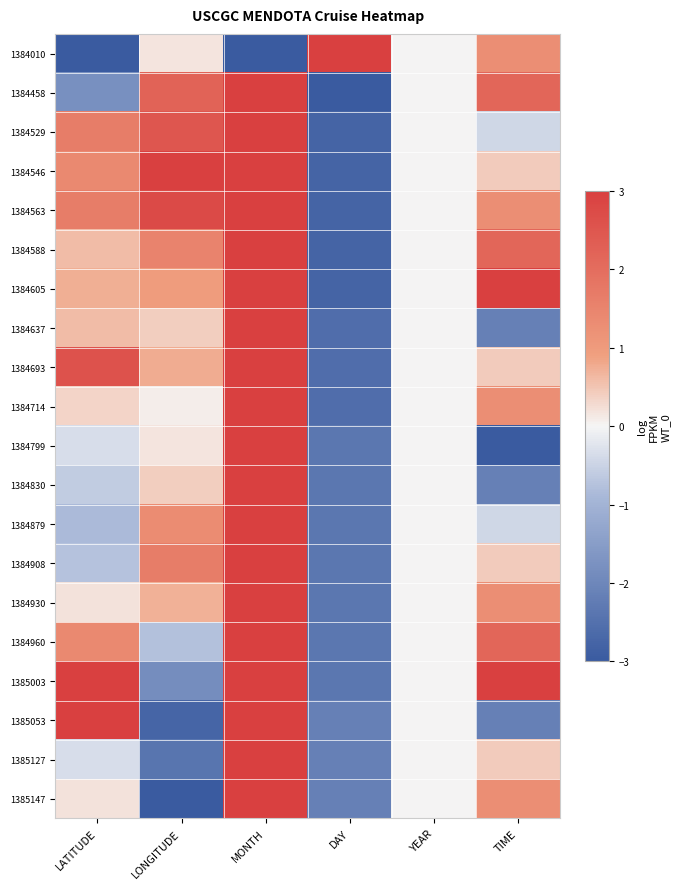

Reading left to right, extract all data points from this chart.

1384010: LATITUDE=-3.0	LONGITUDE=0.2	MONTH=-3.0	DAY=3.0	YEAR=0.0	TIME=1.3
1384458: LATITUDE=-1.8	LONGITUDE=2.2	MONTH=3.0	DAY=-3.0	YEAR=0.0	TIME=2.1
1384529: LATITUDE=1.7	LONGITUDE=2.5	MONTH=3.0	DAY=-2.8	YEAR=0.0	TIME=-0.4
1384546: LATITUDE=1.4	LONGITUDE=3.0	MONTH=3.0	DAY=-2.8	YEAR=0.0	TIME=0.4
1384563: LATITUDE=1.7	LONGITUDE=2.8	MONTH=3.0	DAY=-2.8	YEAR=0.0	TIME=1.3
1384588: LATITUDE=0.6	LONGITUDE=1.5	MONTH=3.0	DAY=-2.8	YEAR=0.0	TIME=2.1
1384605: LATITUDE=0.7	LONGITUDE=1.0	MONTH=3.0	DAY=-2.8	YEAR=0.0	TIME=3.0
1384637: LATITUDE=0.6	LONGITUDE=0.4	MONTH=3.0	DAY=-2.6	YEAR=0.0	TIME=-2.1
1384693: LATITUDE=2.6	LONGITUDE=0.8	MONTH=3.0	DAY=-2.6	YEAR=0.0	TIME=0.4
1384714: LATITUDE=0.3	LONGITUDE=0.1	MONTH=3.0	DAY=-2.6	YEAR=0.0	TIME=1.3
1384799: LATITUDE=-0.3	LONGITUDE=0.2	MONTH=3.0	DAY=-2.4	YEAR=0.0	TIME=-3.0
1384830: LATITUDE=-0.6	LONGITUDE=0.4	MONTH=3.0	DAY=-2.4	YEAR=0.0	TIME=-2.1
1384879: LATITUDE=-0.9	LONGITUDE=1.3	MONTH=3.0	DAY=-2.4	YEAR=0.0	TIME=-0.4
1384908: LATITUDE=-0.7	LONGITUDE=1.7	MONTH=3.0	DAY=-2.4	YEAR=0.0	TIME=0.4
1384930: LATITUDE=0.2	LONGITUDE=0.7	MONTH=3.0	DAY=-2.4	YEAR=0.0	TIME=1.3
1384960: LATITUDE=1.4	LONGITUDE=-0.8	MONTH=3.0	DAY=-2.4	YEAR=0.0	TIME=2.1
1385003: LATITUDE=3.0	LONGITUDE=-1.9	MONTH=3.0	DAY=-2.4	YEAR=0.0	TIME=3.0
1385053: LATITUDE=3.0	LONGITUDE=-2.8	MONTH=3.0	DAY=-2.1	YEAR=0.0	TIME=-2.1
1385127: LATITUDE=-0.3	LONGITUDE=-2.4	MONTH=3.0	DAY=-2.1	YEAR=0.0	TIME=0.4
1385147: LATITUDE=0.2	LONGITUDE=-3.0	MONTH=3.0	DAY=-2.1	YEAR=0.0	TIME=1.3